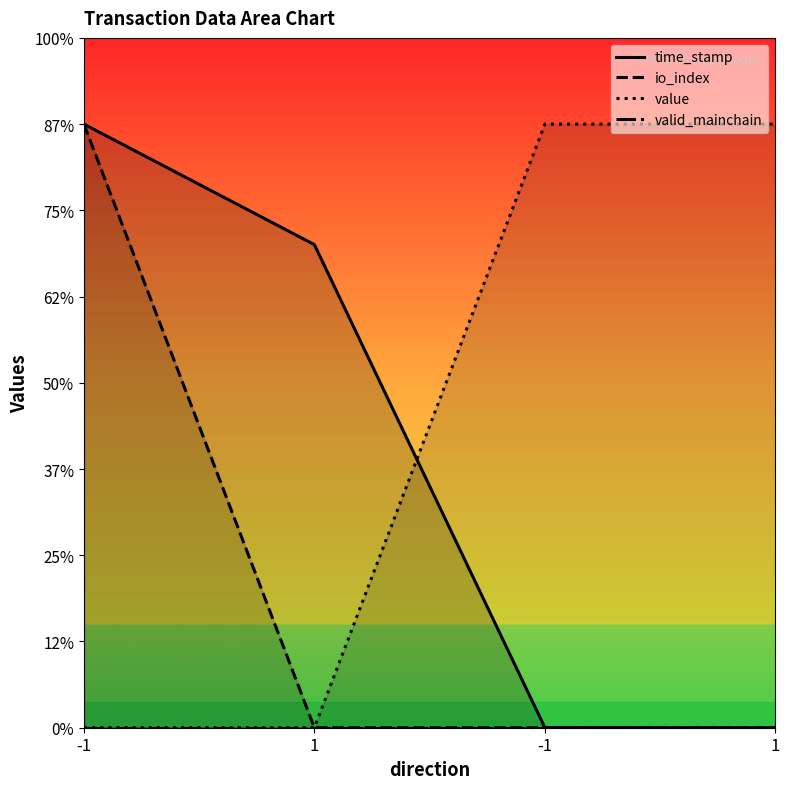

Rank the categories by io_index value from highest to lowest.

-1, 1, -1, 1